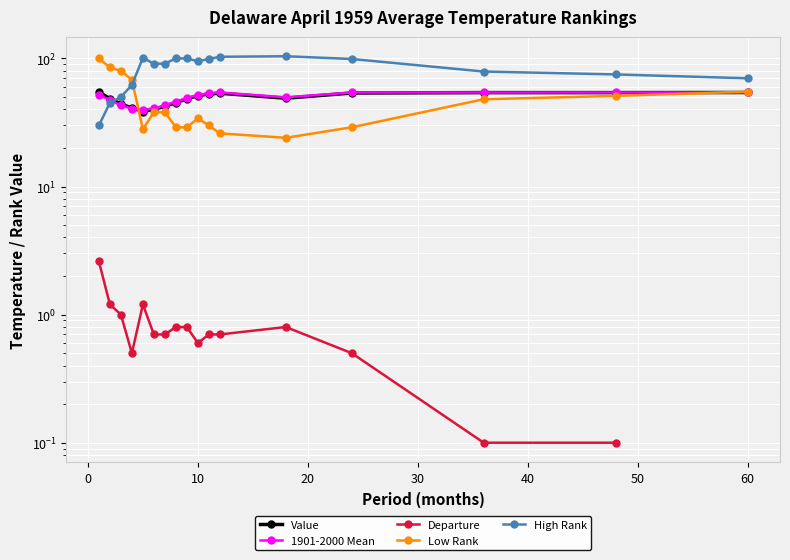

What is the difference between the maximum and second lowest values in the Low Rank series?

74.0